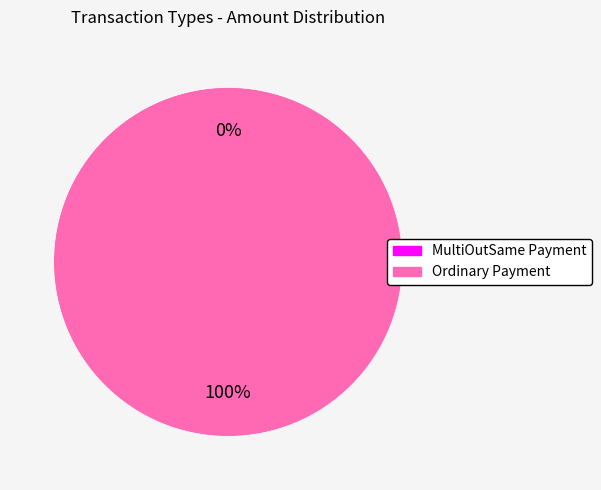

Is Ordinary Payment (S-PFXJ) the majority of the pie?

No